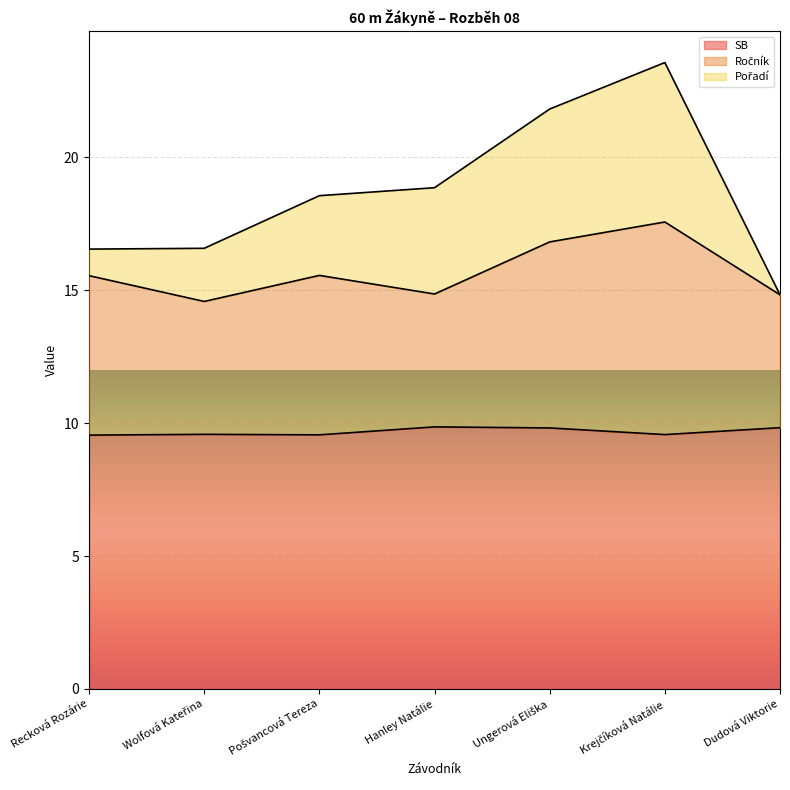

What is the difference between the maximum and minimum values in the SB series?

0.3